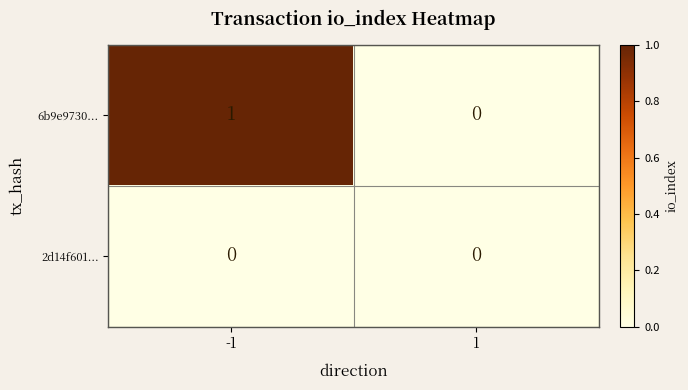

Which series has the widest spread of values?

6b9e9730...